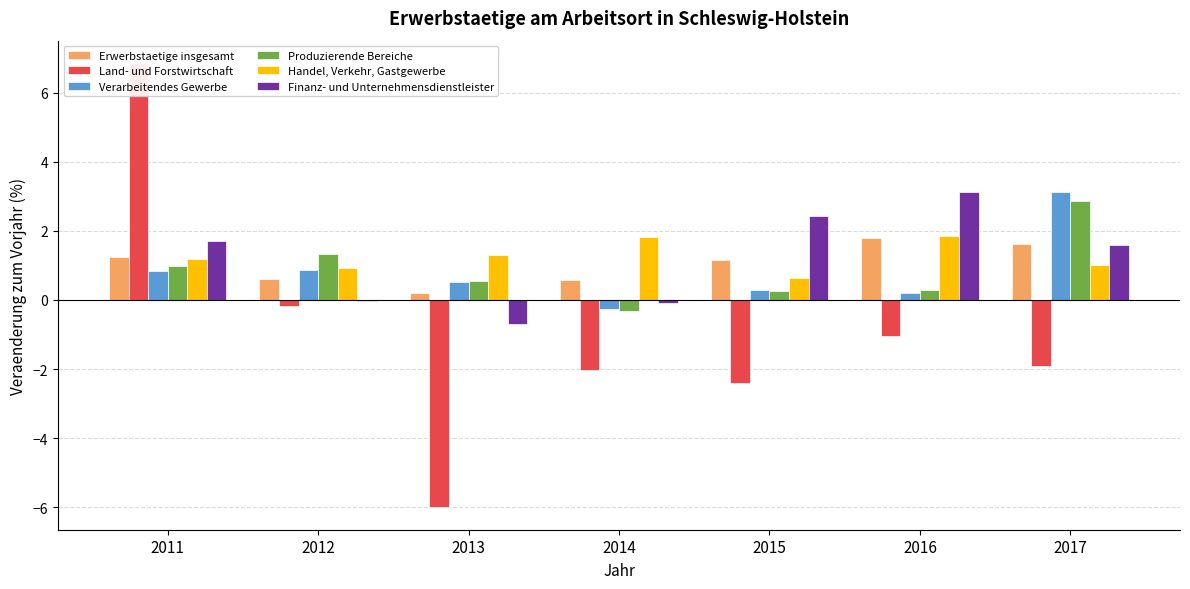

Rank the series at 2015 from highest to lowest value.

Finanz- und Unternehmensdienstleister, Erwerbstaetige insgesamt, Handel, Verkehr, Gastgewerbe, Verarbeitendes Gewerbe, Produzierende Bereiche, Land- und Forstwirtschaft